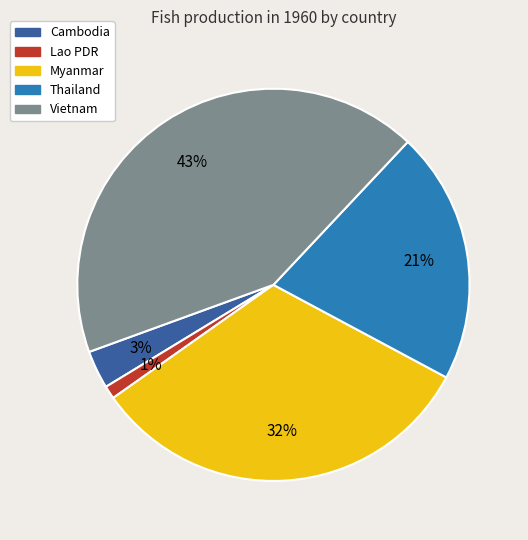

How many slices are in this pie chart?

5